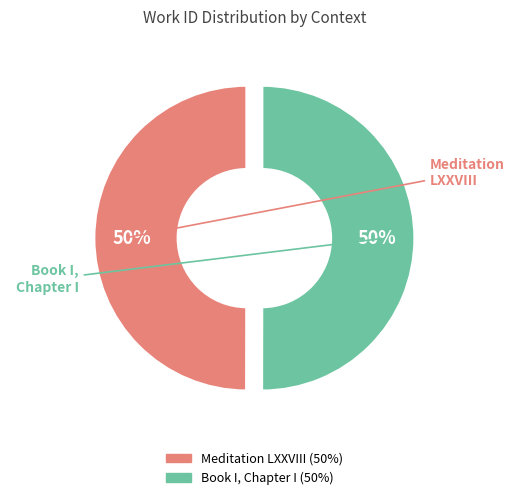

To the nearest percent, what is the combined percentage of Book I, Chapter I and Meditation LXXVIII?

100%